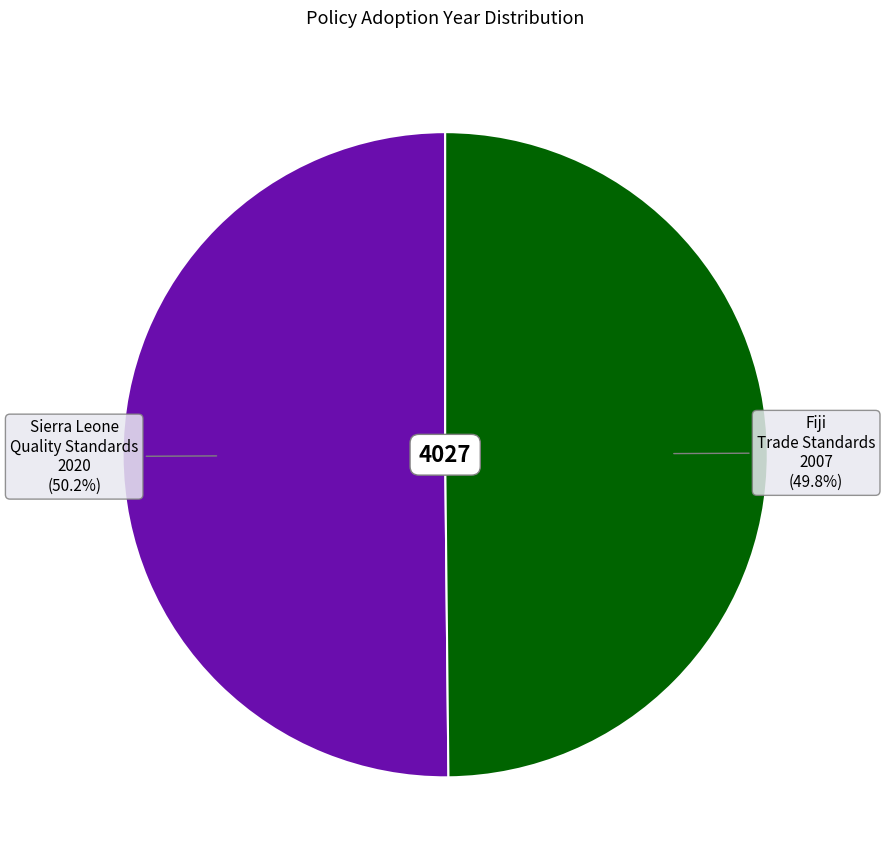

Is there any slice that represents more than half of the pie?

Yes